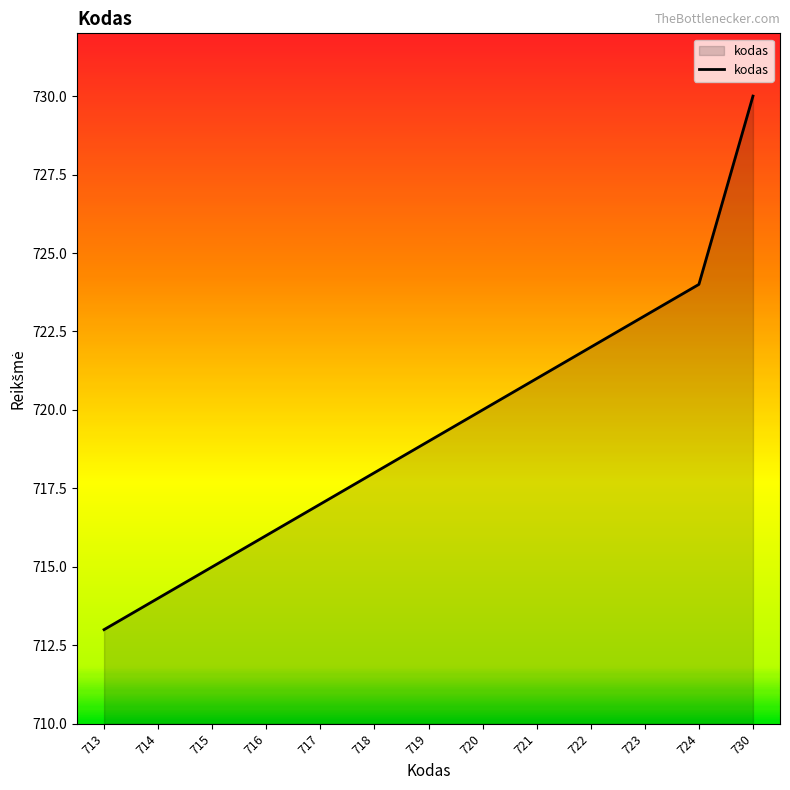

What is the greatest value displayed?

730